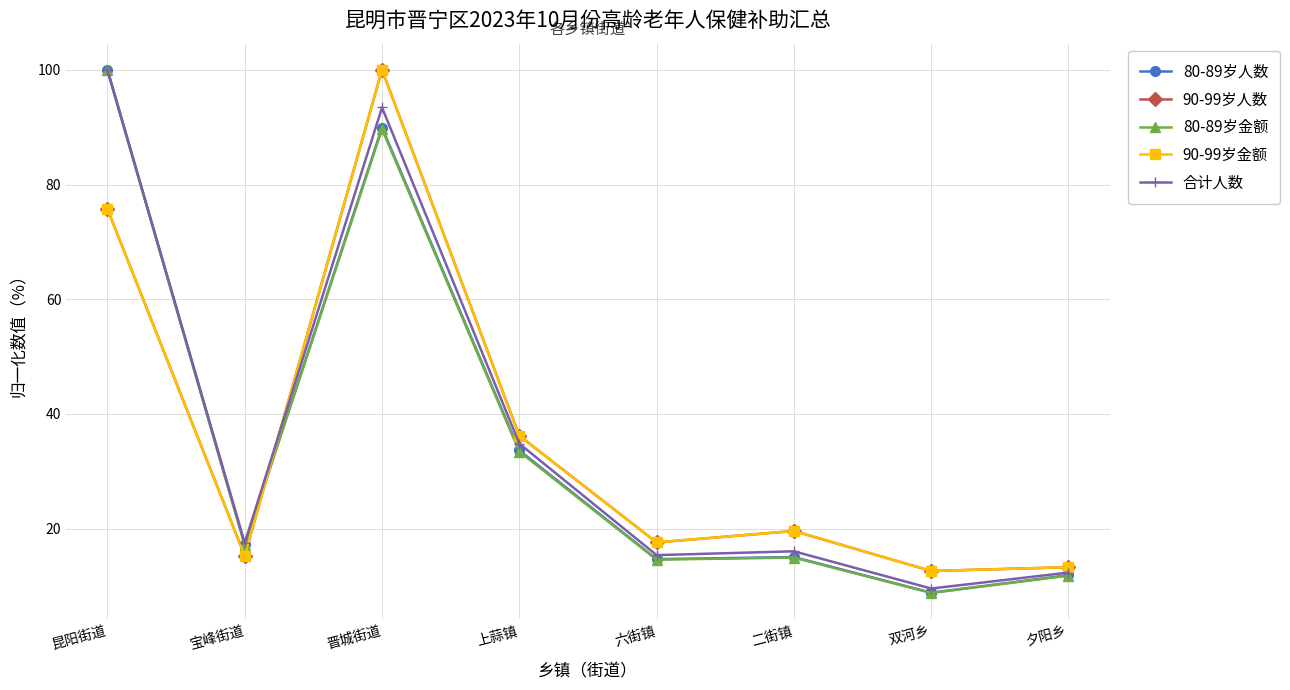

Does the chart have visible grid lines?

Yes